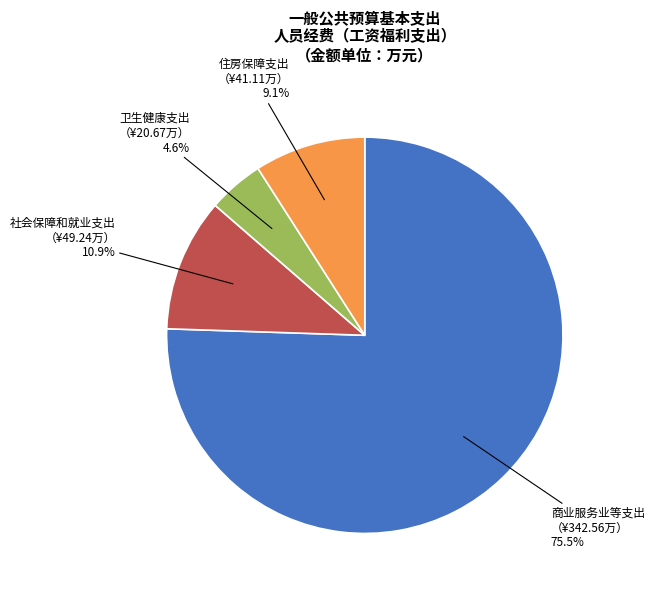

Is there any slice that represents more than half of the pie?

Yes